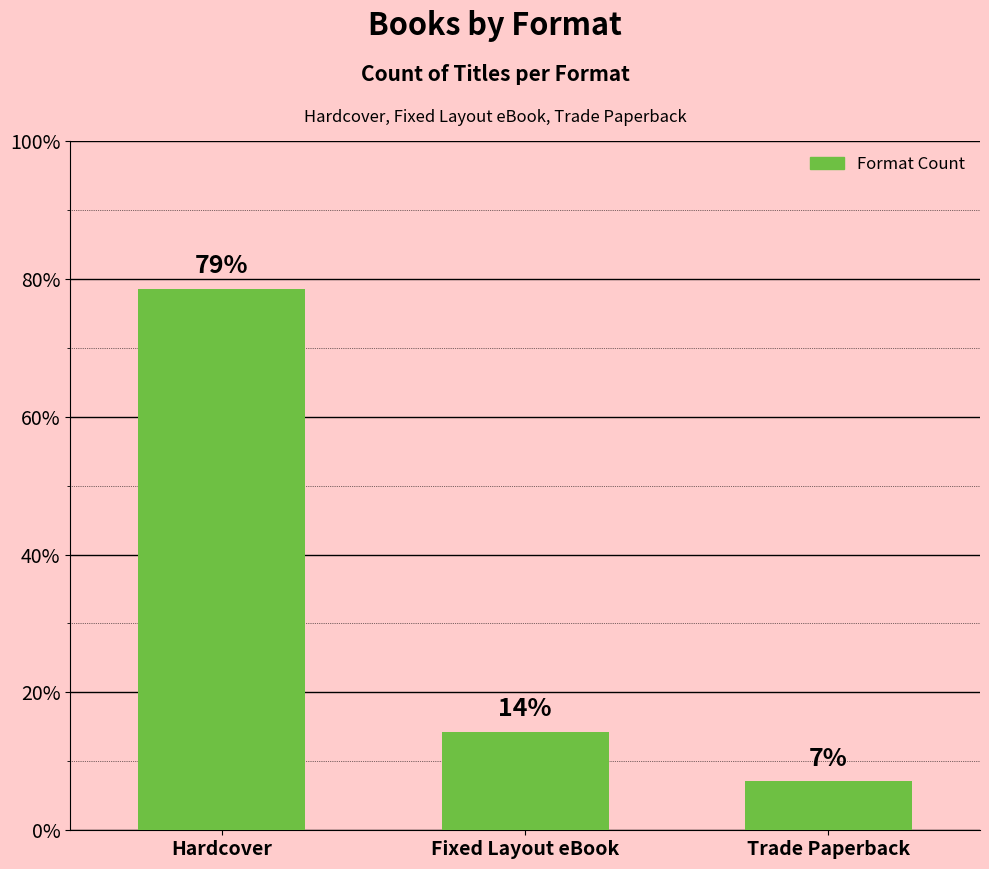

What is the change in value from Hardcover to Trade Paperback?

-71.4